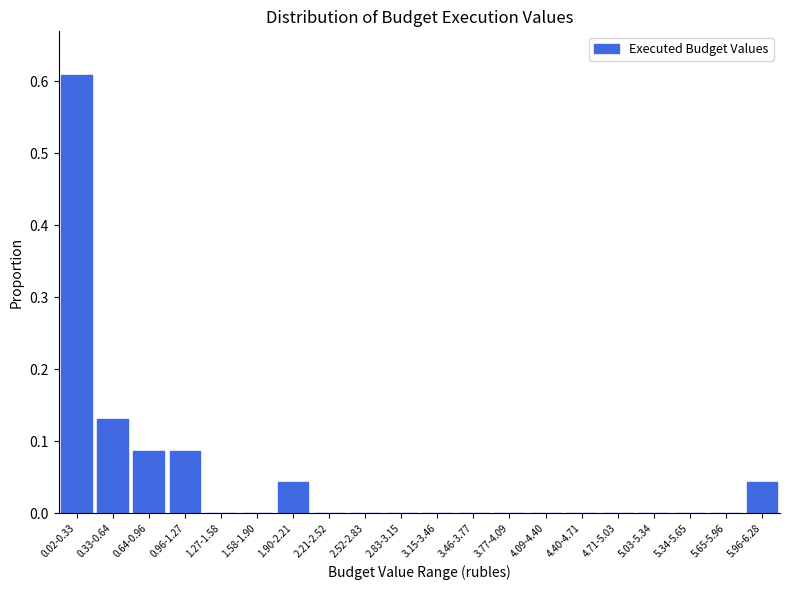

Which category has the highest value across all series?

0.02-0.33